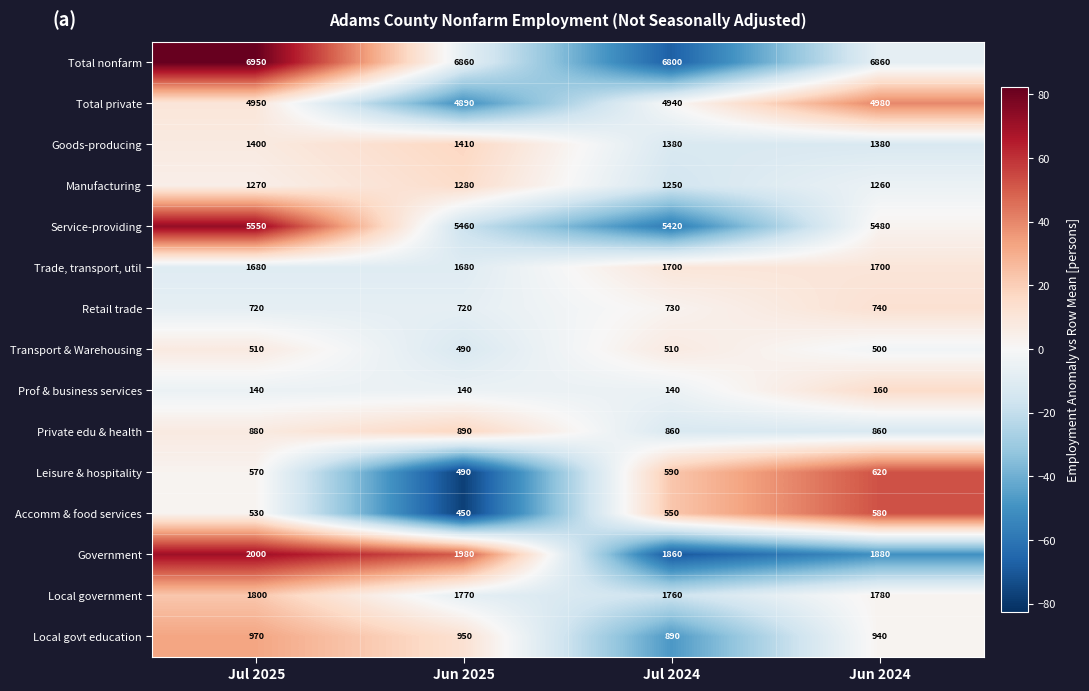

Is it true that Retail trade equals 509 at Jun 2024?

False